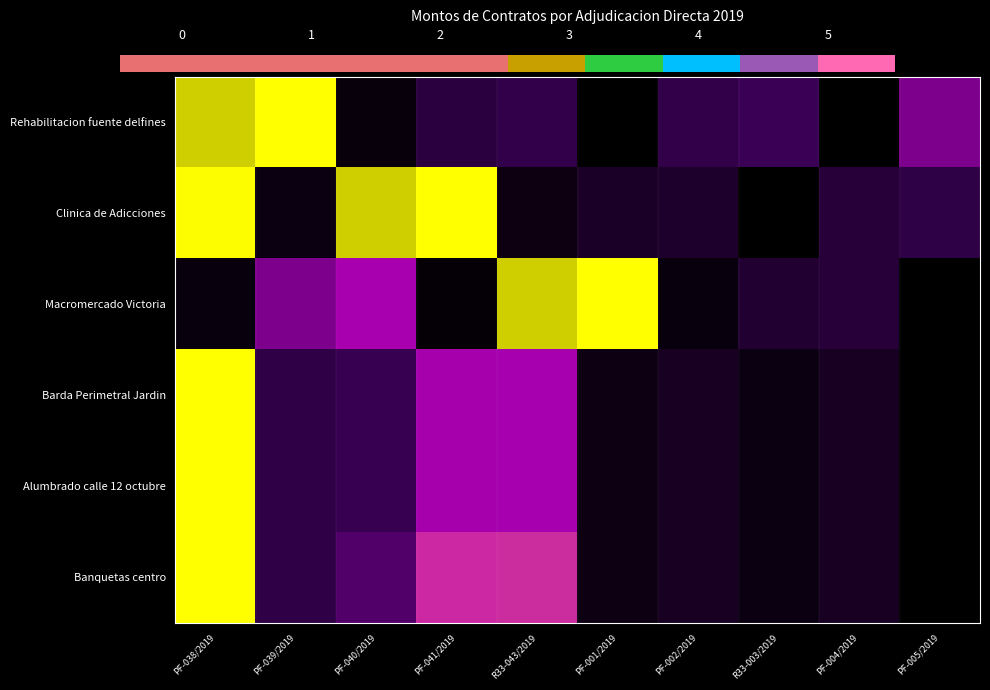

Which category has the highest value in the Alumbrado calle 12 octubre series?

PF-038/2019